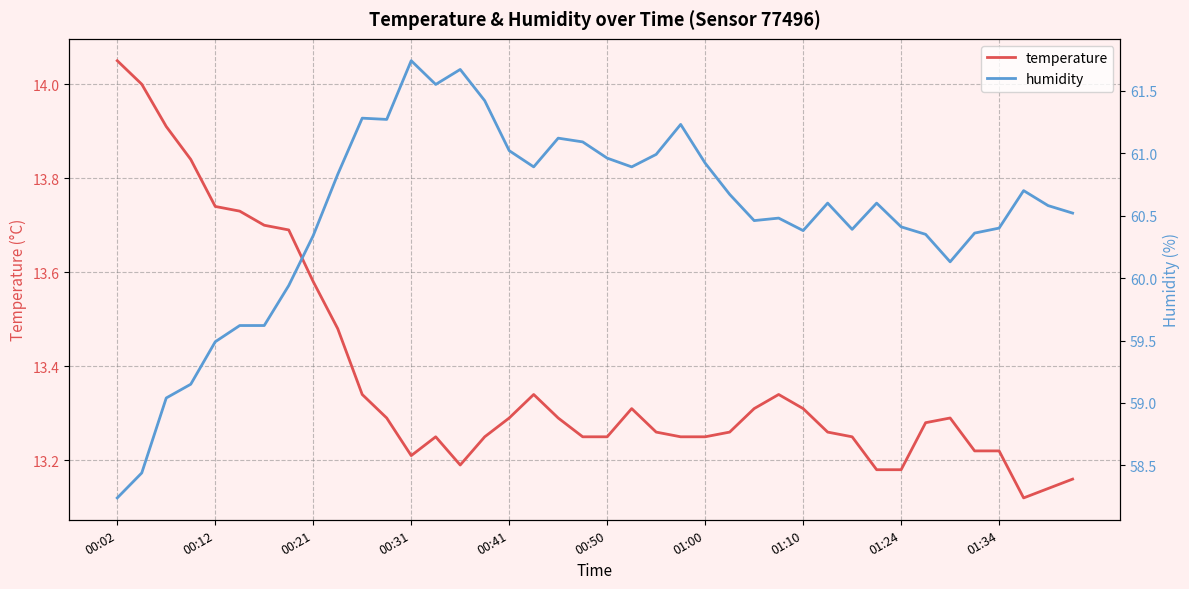

The value of temperature at 00:21 is 21.6. True or false?

False